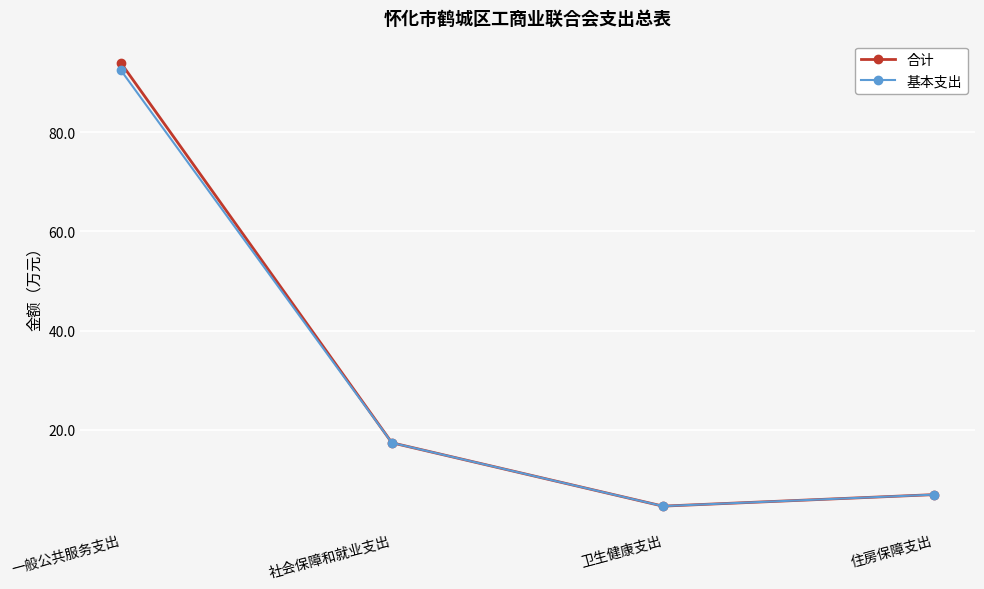

Is the value of 合计 at 社会保障和就业支出 greater than the value of 基本支出 at 一般公共服务支出?

No